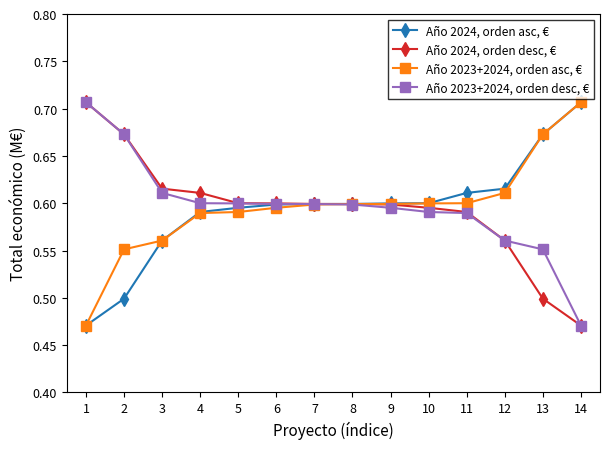

At which label does Año 2024, orden desc, € reach its minimum?

14